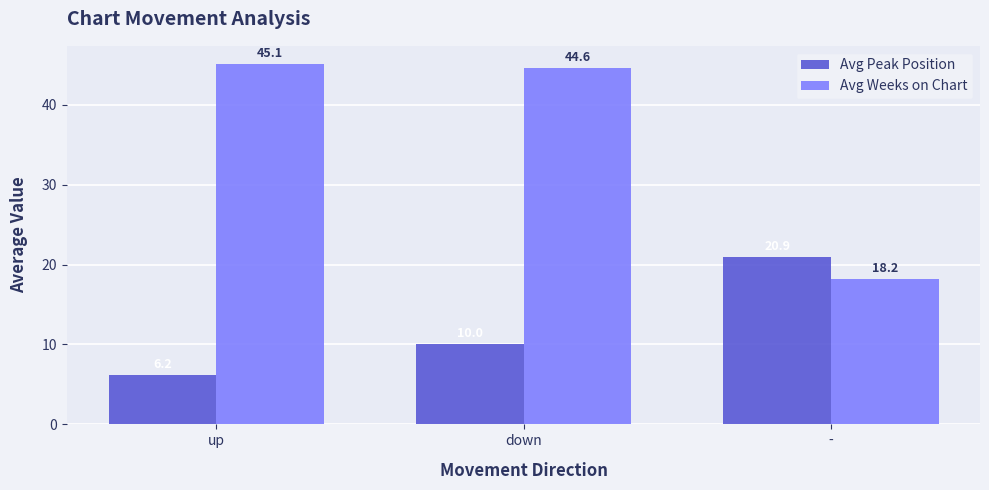

What is the highest value of the Avg Weeks on Chart series?

45.1